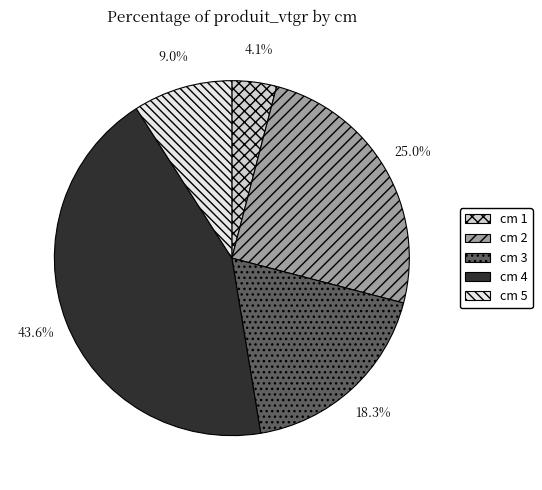

What is the largest slice in the pie chart?

cm 4